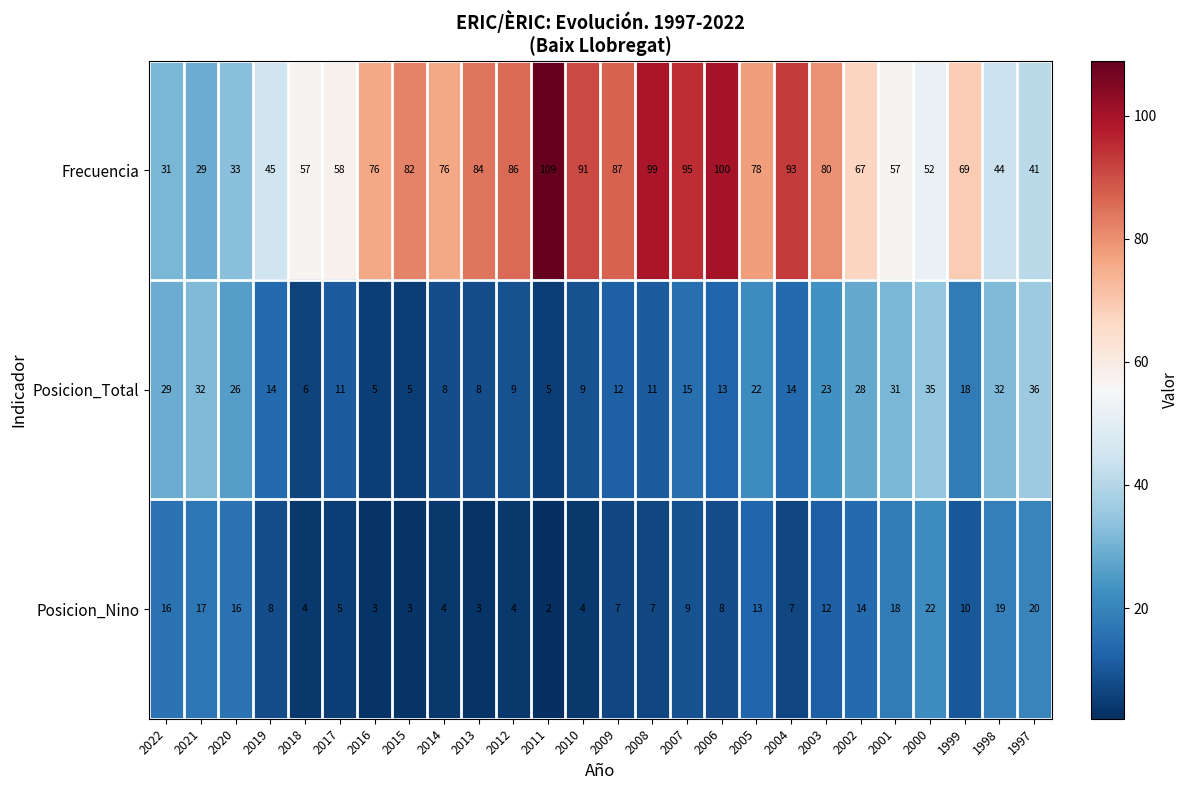

What is the total value across all series at 2020?

75